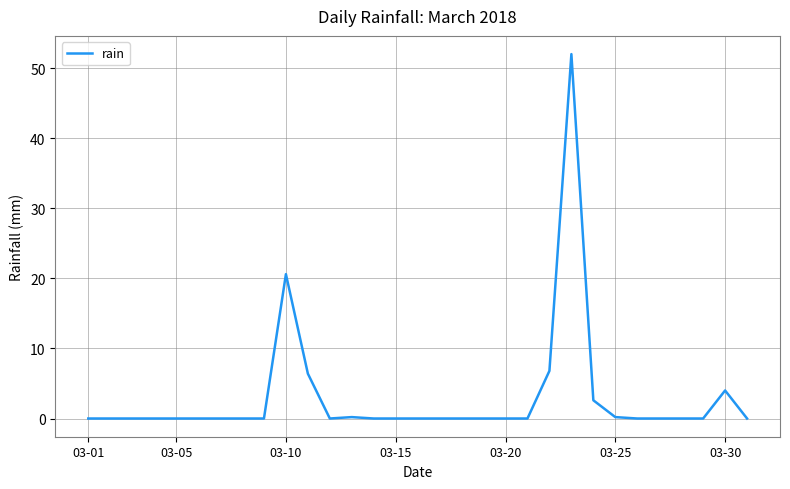

What is the difference between the maximum and minimum values?

52.0